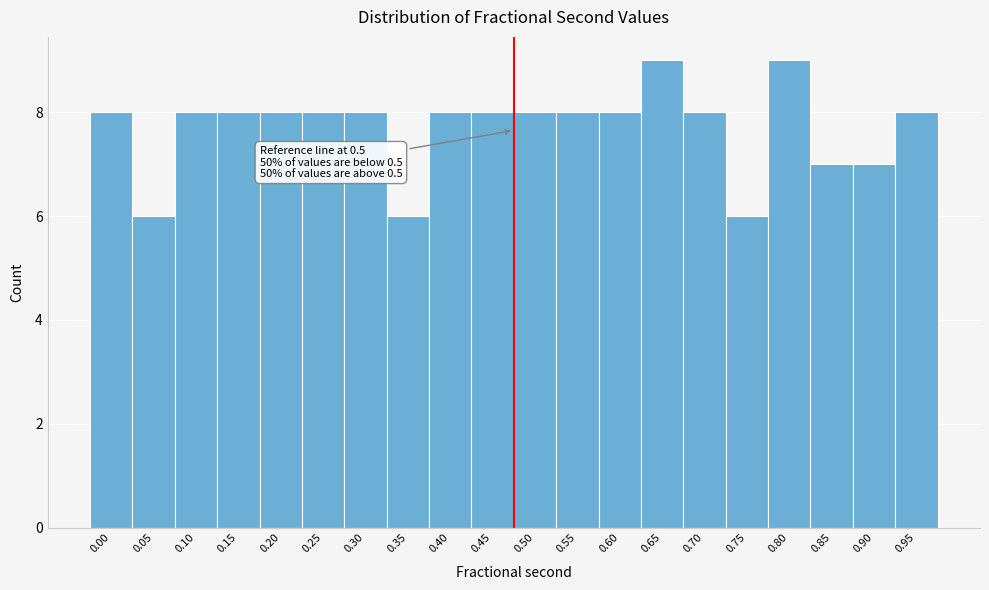

Reading left to right, extract all data points from this chart.

8	6	8	8	8	8	8	6	8	8	8	8	8	9	8	6	9	7	7	8